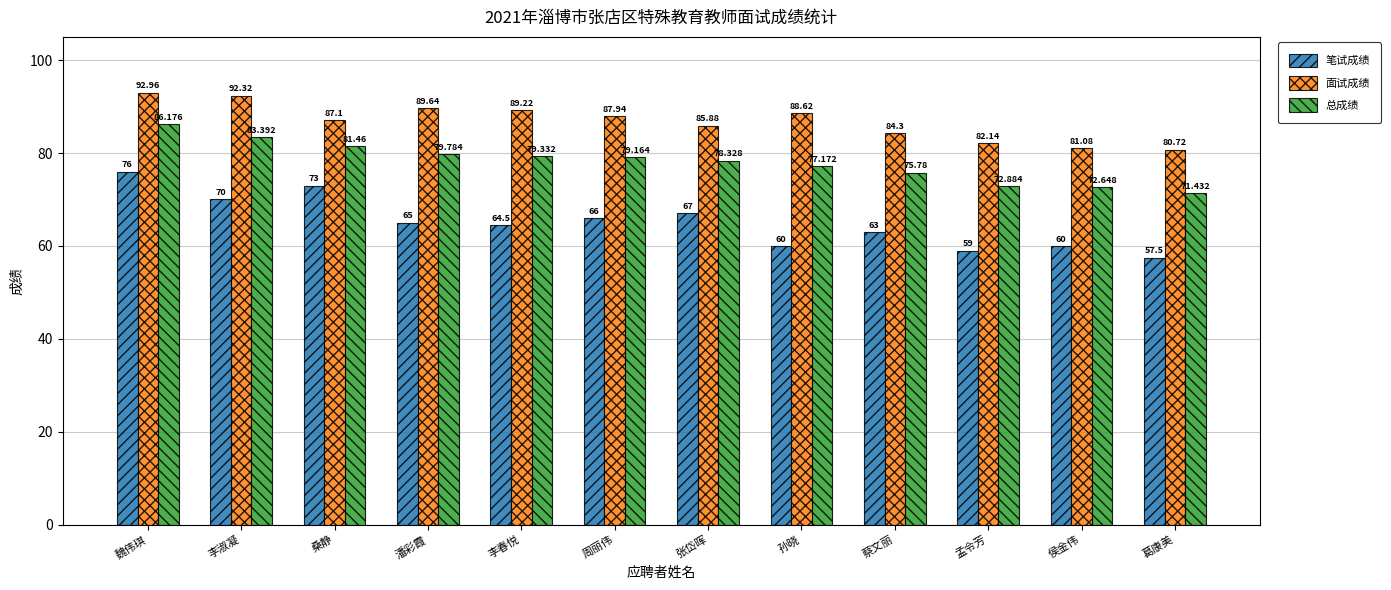

What is the sum of the 总成绩 values at 孟令芳 and 桑静?

154.3